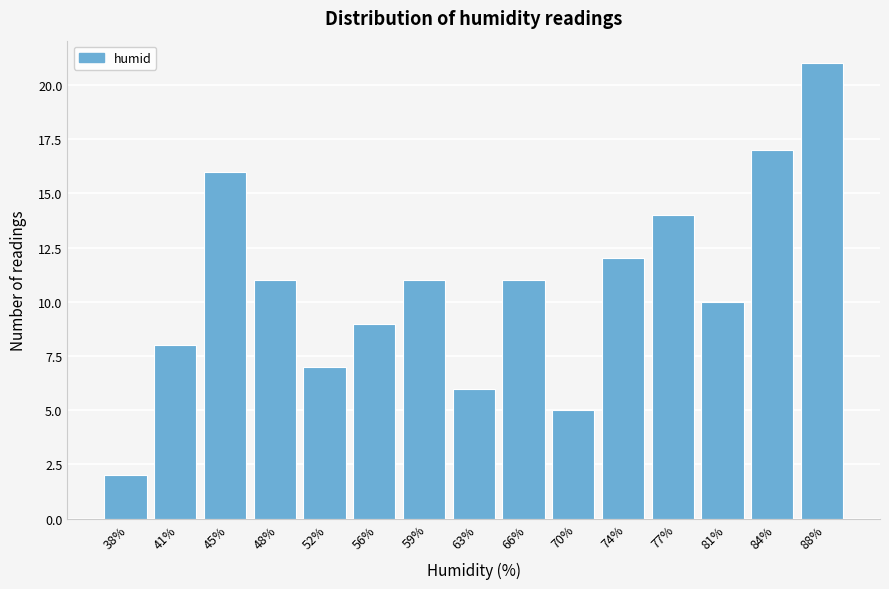

Reading right to left, extract all data points from this chart.

88%=21	84%=17	81%=10	77%=14	74%=12	70%=5	66%=11	63%=6	59%=11	56%=9	52%=7	48%=11	45%=16	41%=8	38%=2